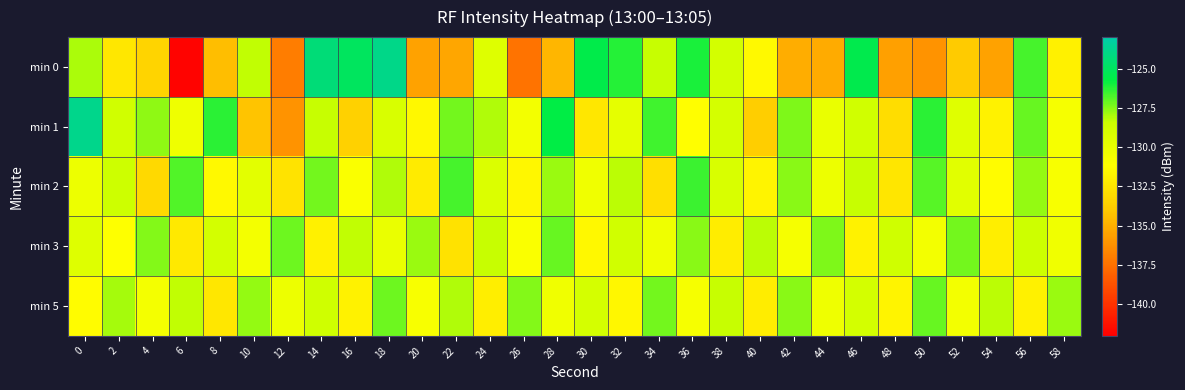

Which label corresponds to the smallest value in the chart?

6